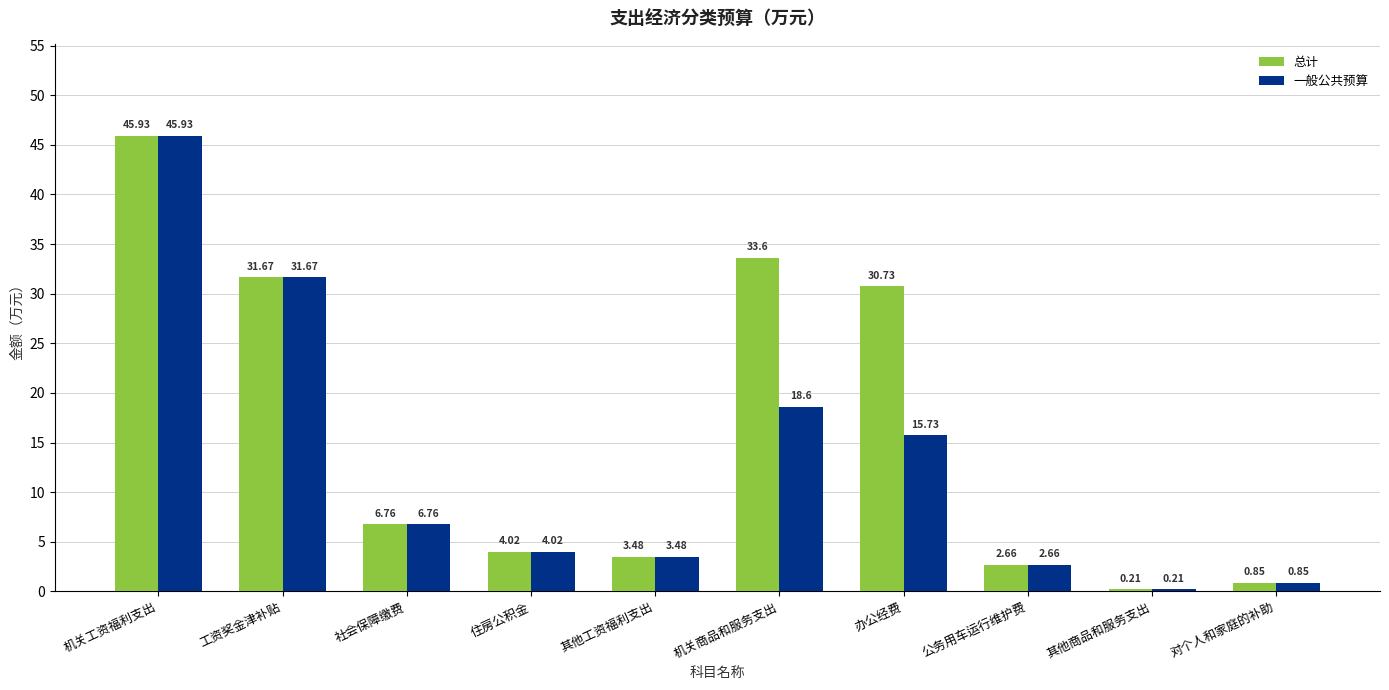

At which label is 总计 closest to 23?

办公经费